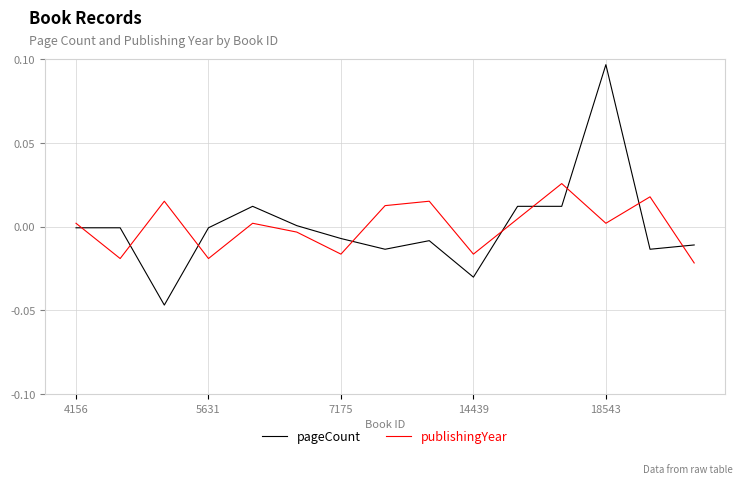

Does the chart have visible grid lines?

Yes